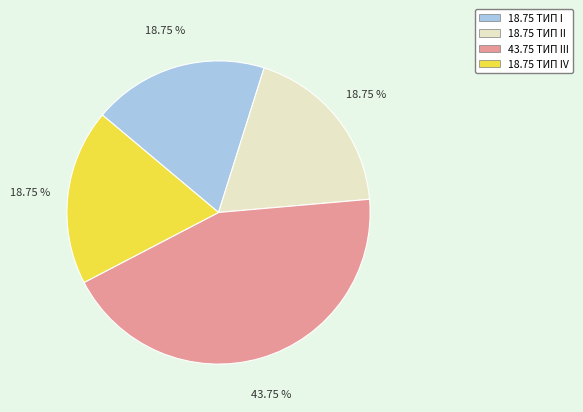

Is there any slice that represents more than half of the pie?

No